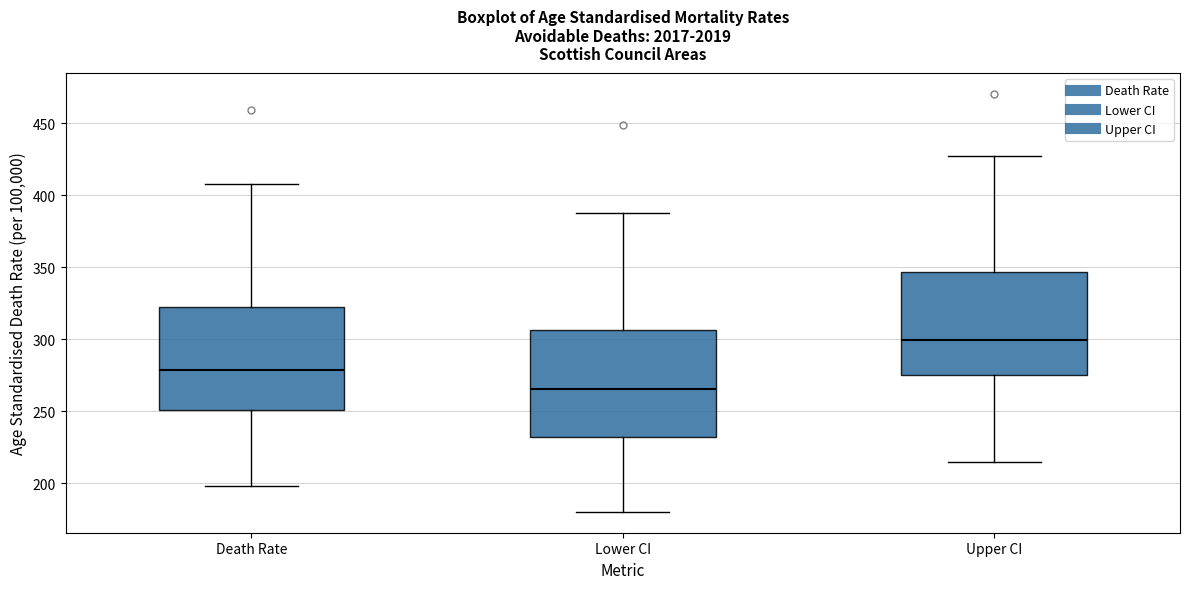

Reading left to right, transcribe this box plot: for each box, give where its median line is, the range the box spans, and where its two whiskers end, as read against the y-axis. The values are not printed on the chart, so give them approximately, as read against the axis.

Death Rate: median 280, box 250 to 325, whiskers 200 to 410
Lower CI: median 265, box 230 to 305, whiskers 180 to 390
Upper CI: median 300, box 275 to 345, whiskers 215 to 425